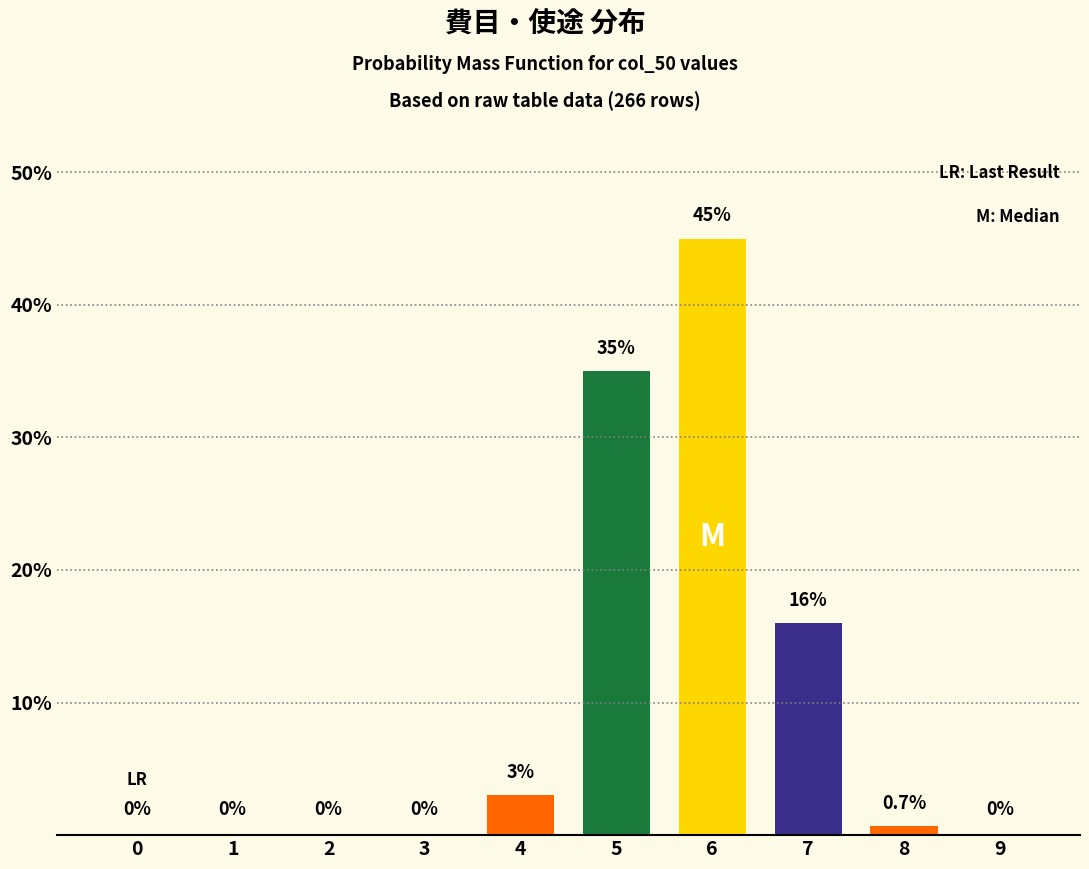

Reading left to right, extract all data points from this chart.

0=0.0	1=0.0	2=0.0	3=0.0	4=3.0	5=35.0	6=45.0	7=16.0	8=0.7	9=0.0